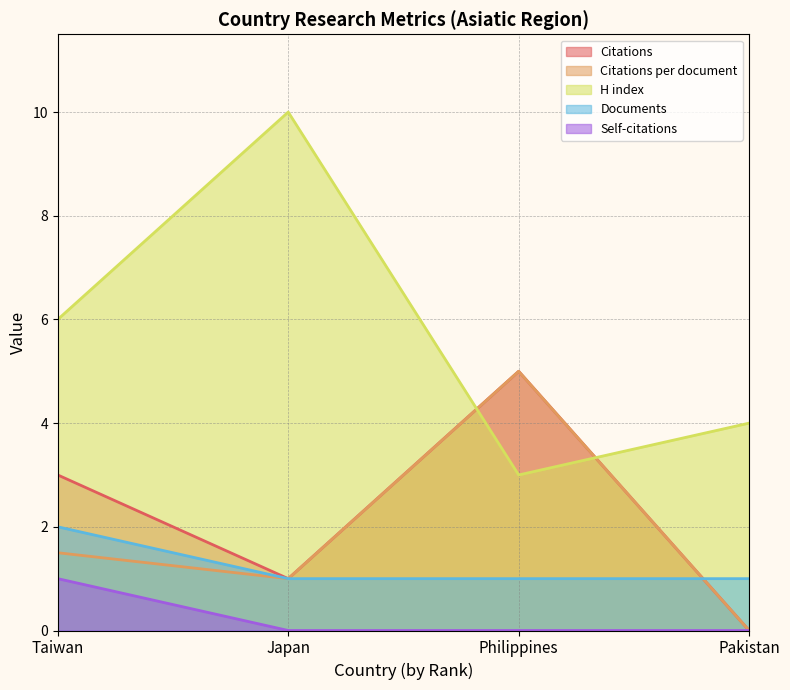

True or false: Citations and H index intersect in this chart.

True